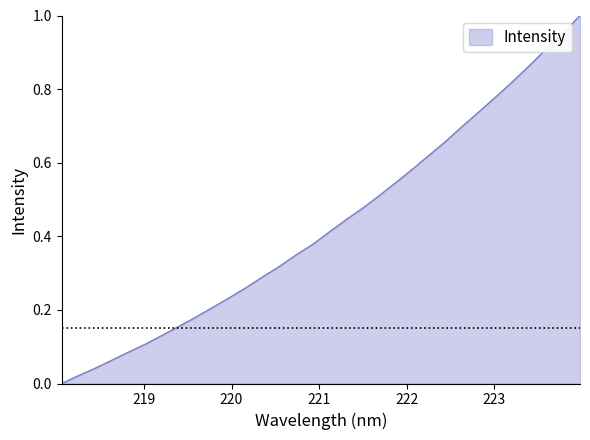

True or false: there are more than 2 points higher than both neighbors.

False